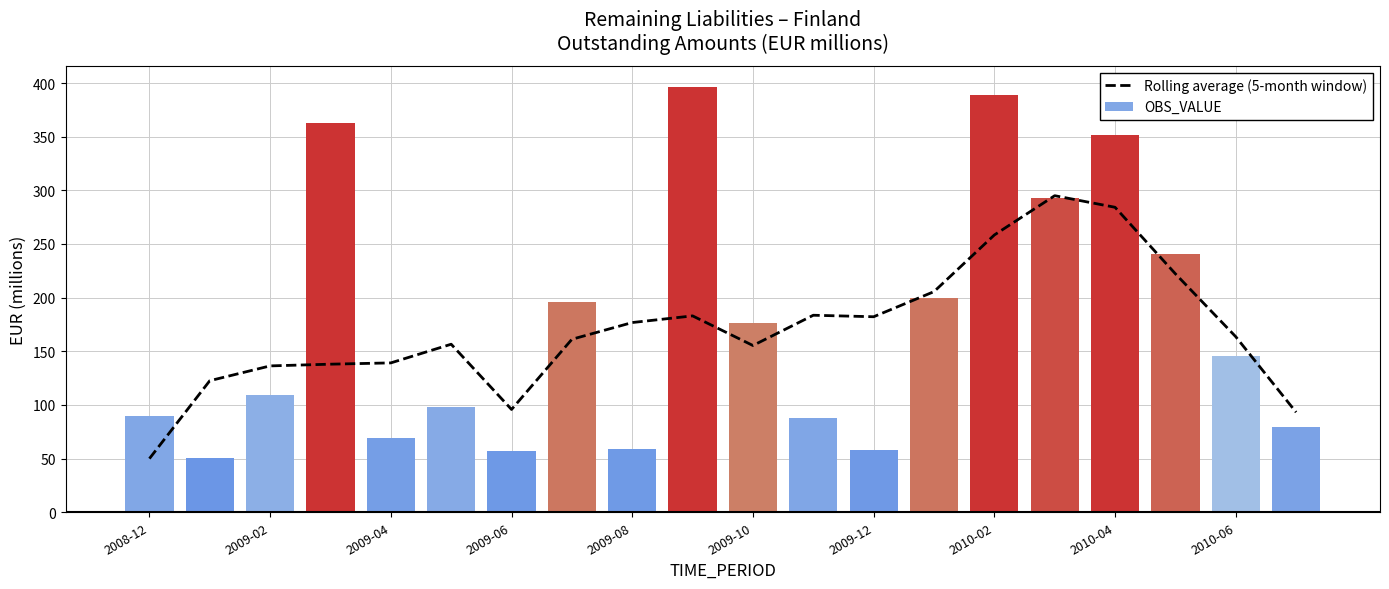

What is the ratio of the value at 11 to the value at 2009-04?

1.3